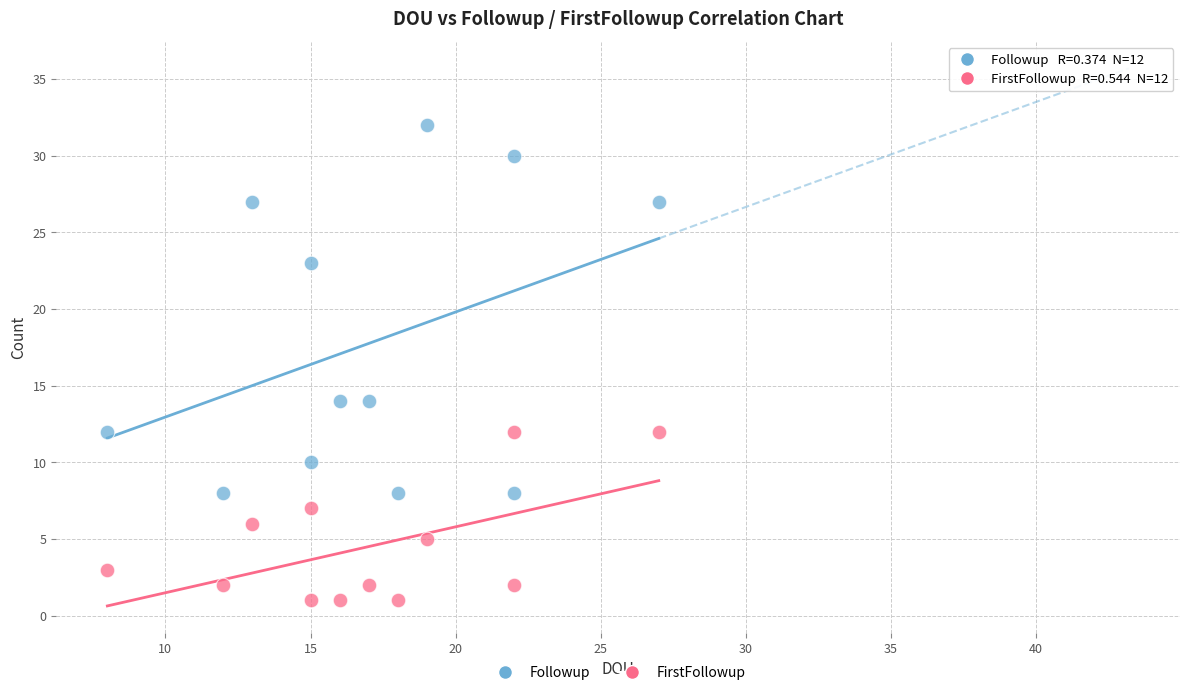

In the Followup series, what Y value is closest to 20?

23